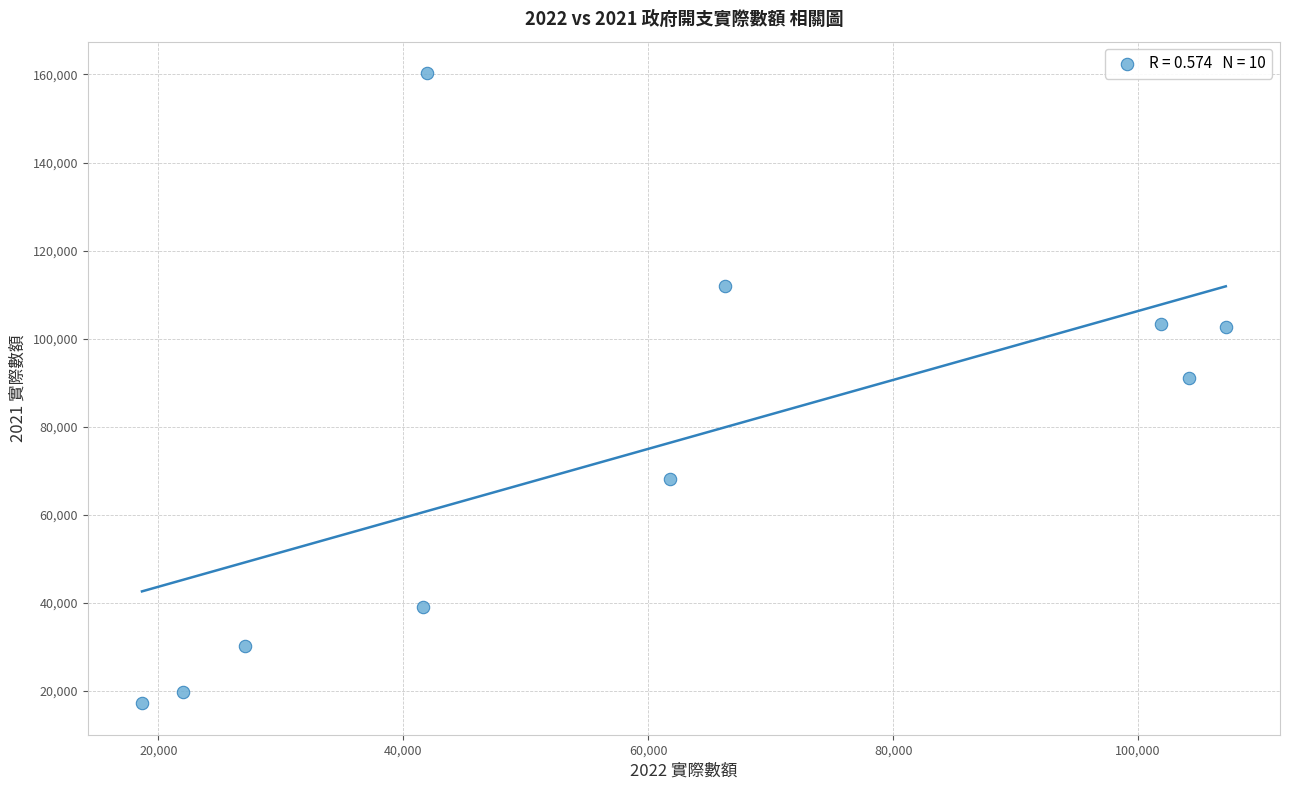

What Y value in the scatter plot is closest to 88768?

91180